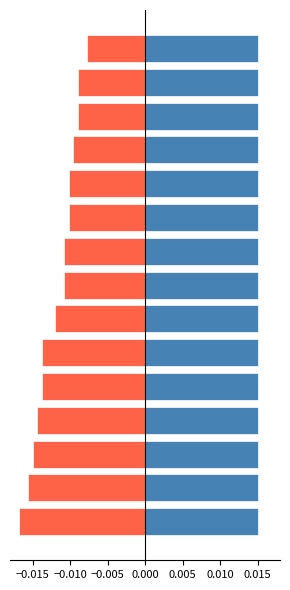

At how many categories does at least one series exceed 0?

15